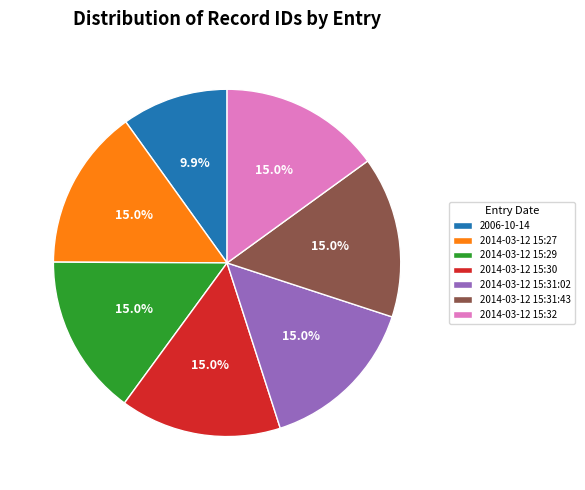

To the nearest percent, what is the combined percentage of 2014-03-12 15:30 and 2014-03-12 15:32?

30%